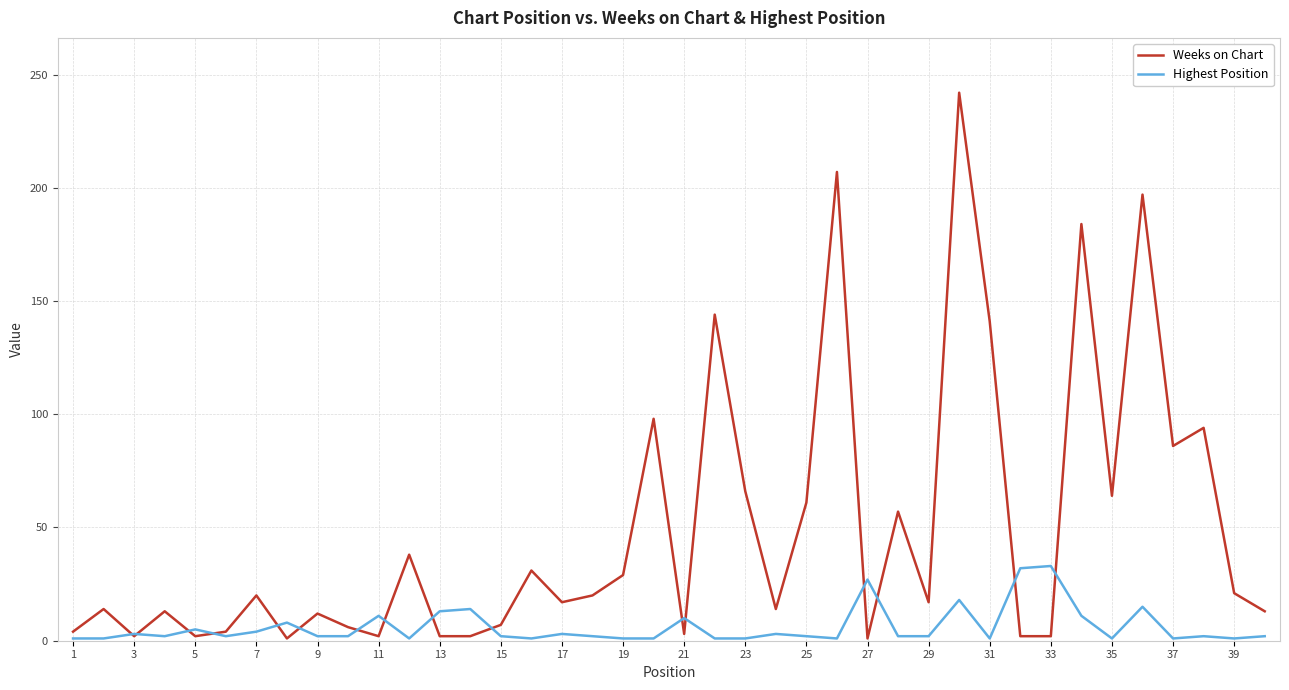

What is the highest value of the Highest Position series?

33